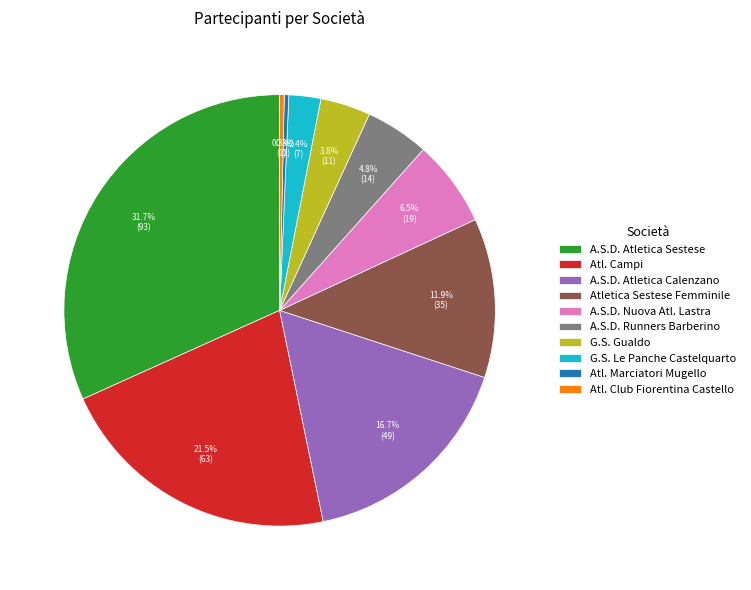

What is the ratio of the value at Atletica Sestese Femminile to the value at Atl. Campi?

0.6